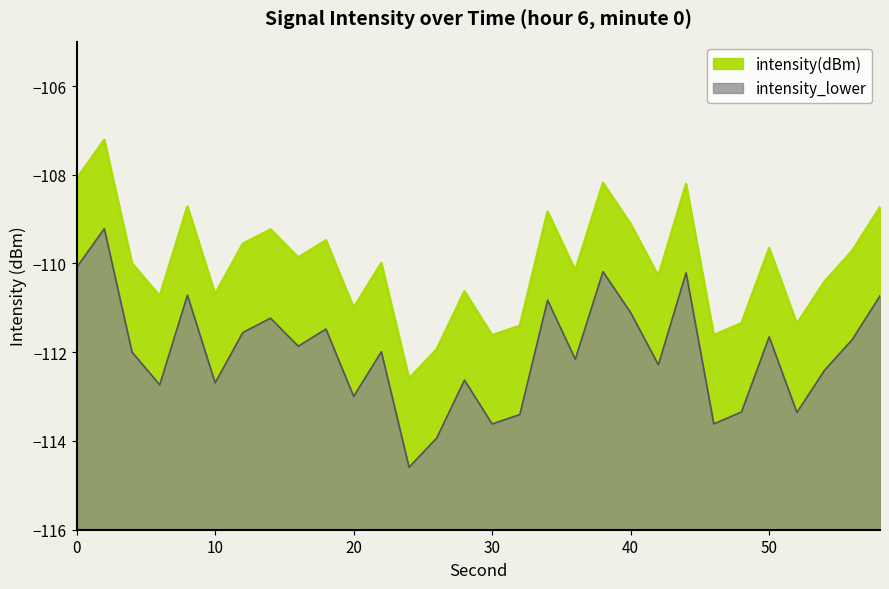

How many values in the intensity(dBm) series exceed -109?

7